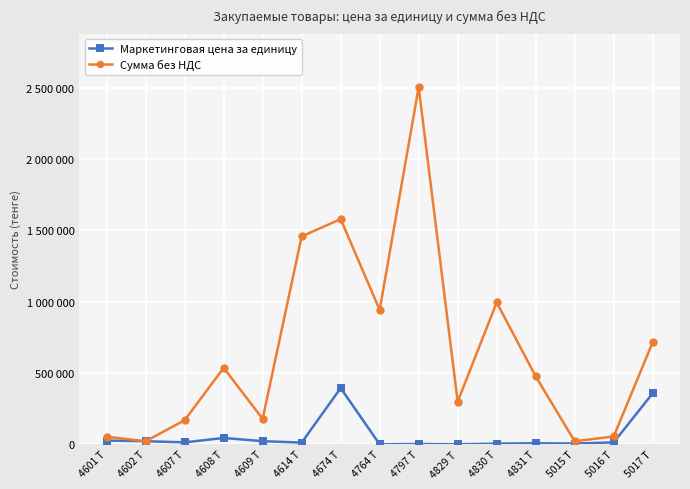

What is the label of the 3rd point from the right?

5015 Т